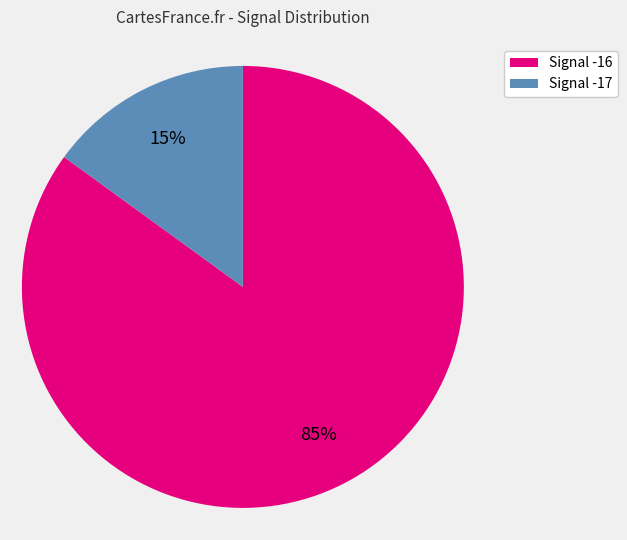

To the nearest percent, what is the average slice percentage?

50%